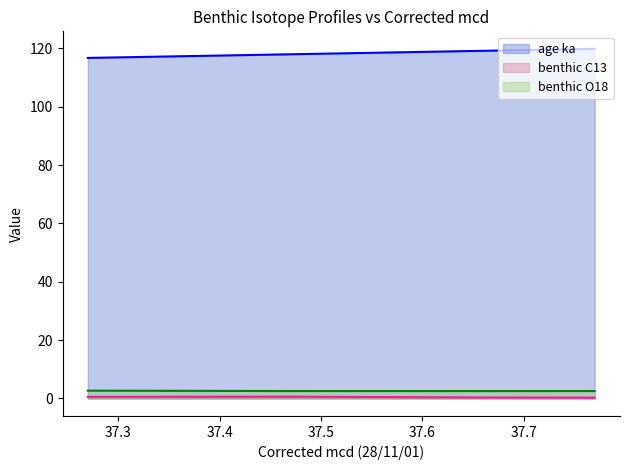

True or false: benthic O18 has a value of 2.5 at 37.77.

True